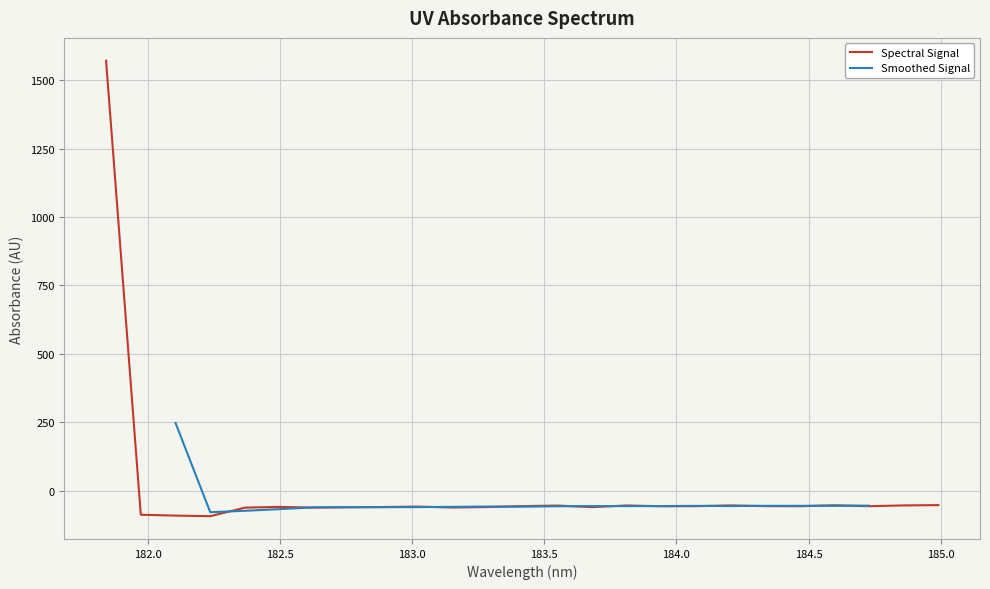

What is the value of the 25th point from the left?

-53.0